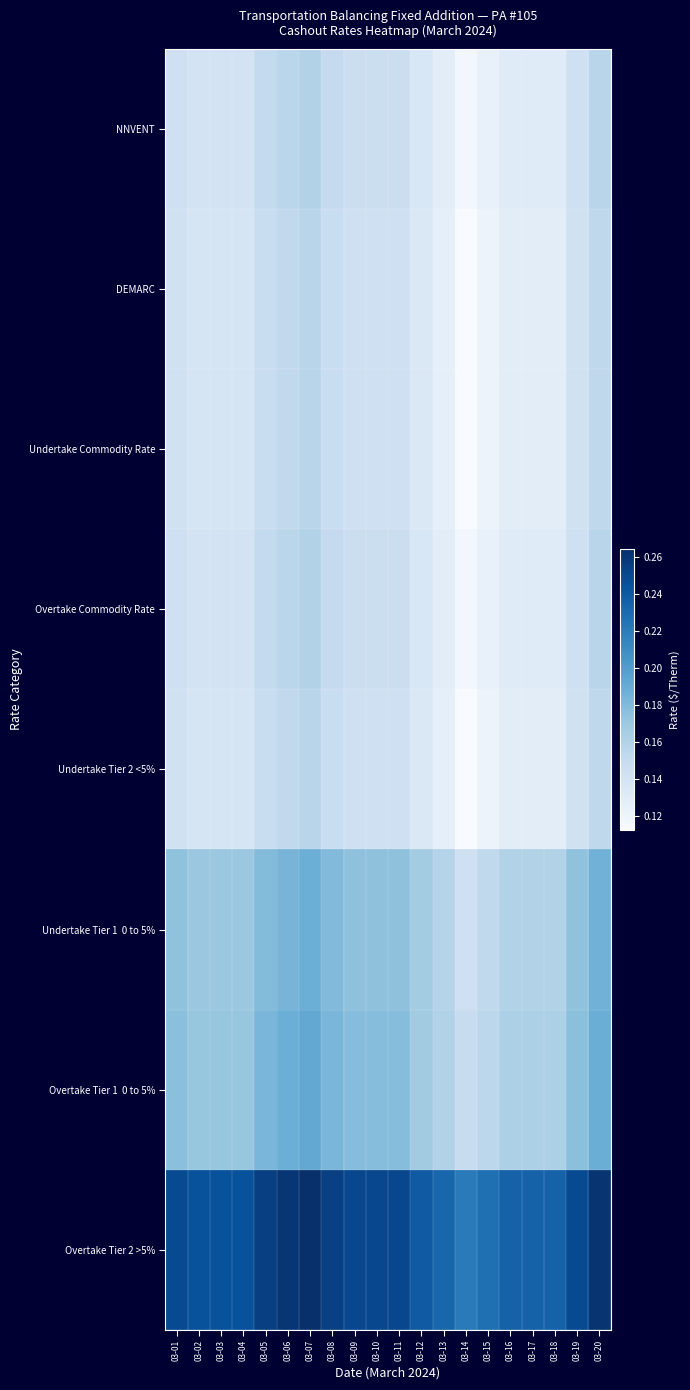

At which category does the chart reach its minimum across all series?

03-14